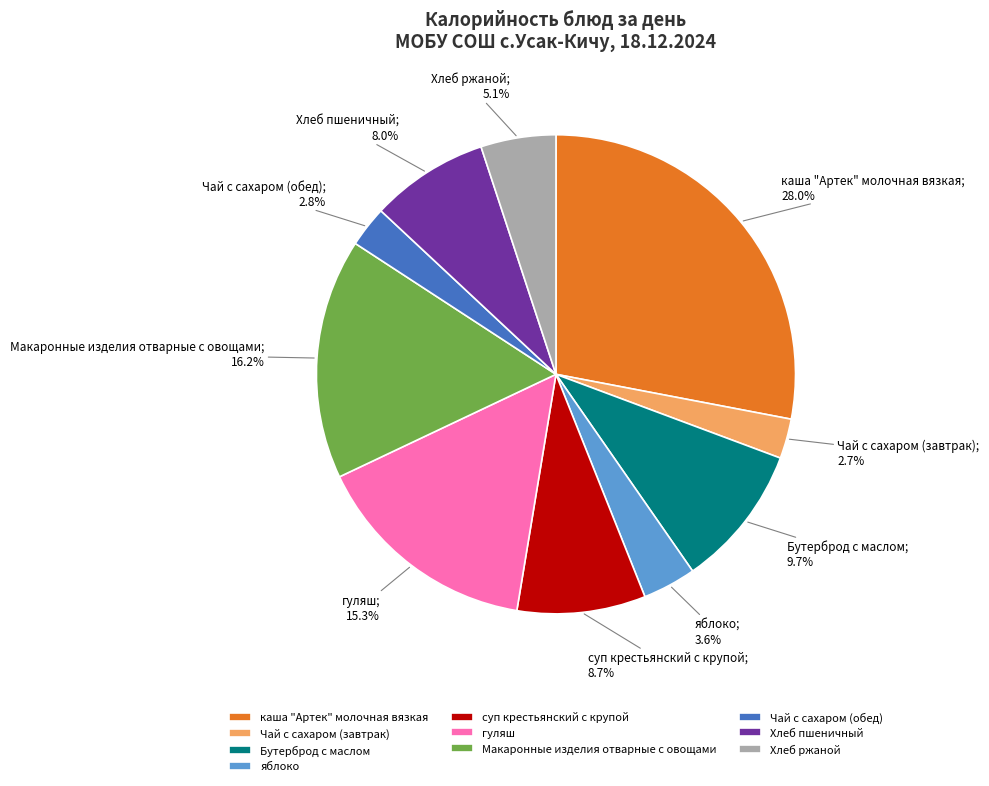

Is it true that каша "Артек" молочная вязкая is 28% of the pie?

True